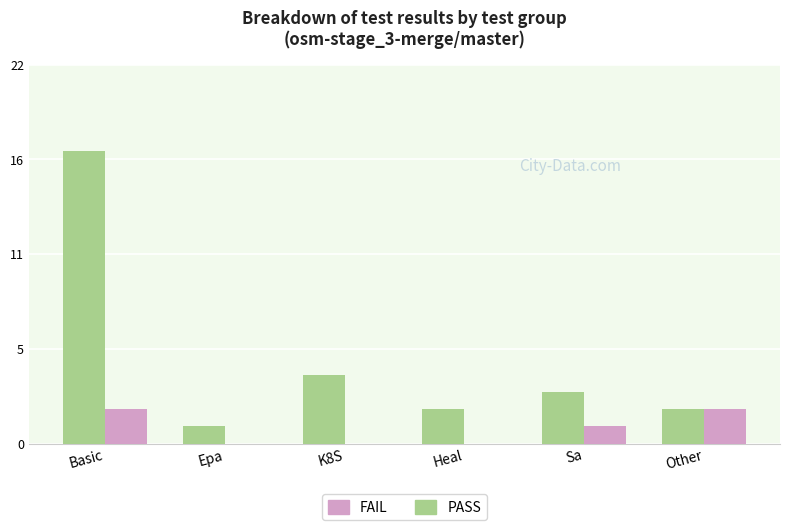

What are all the series names shown in the legend?

FAIL, PASS